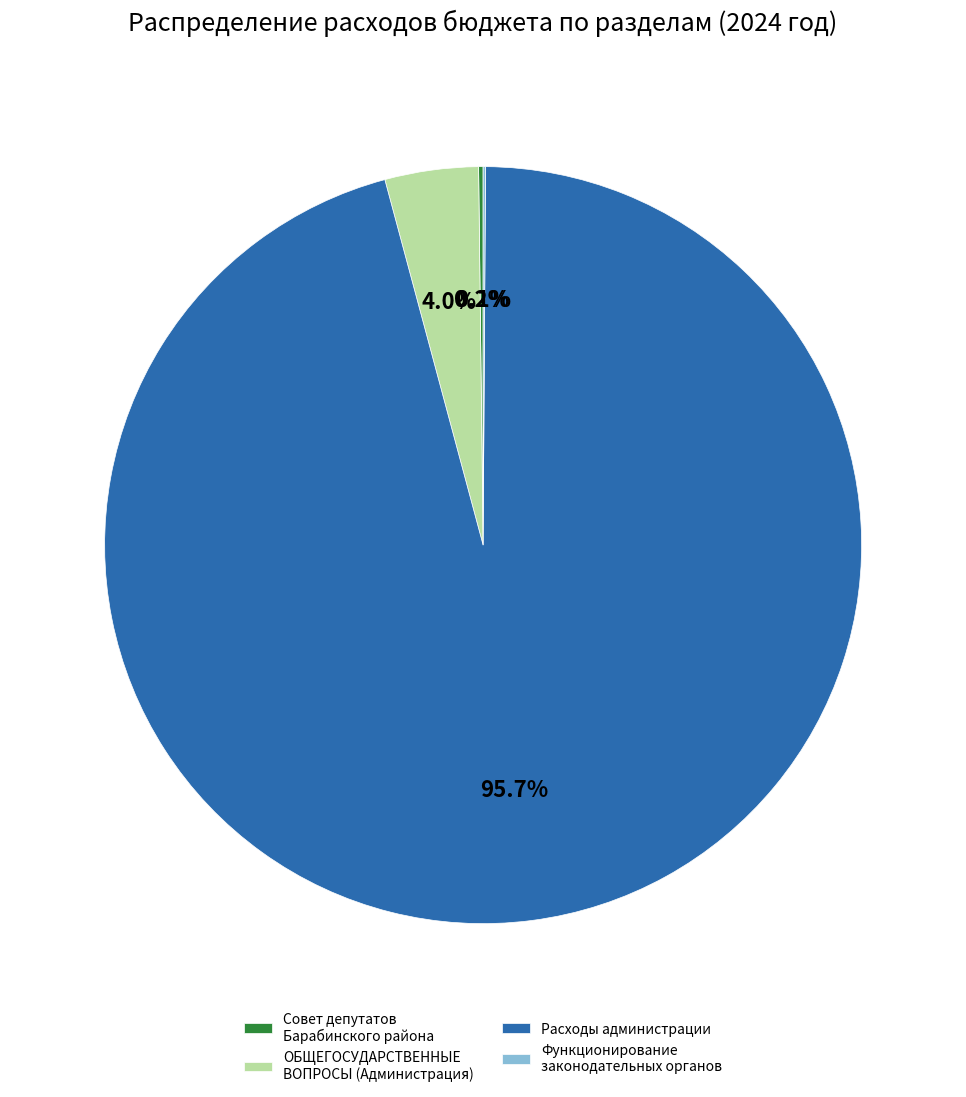

Does ОБЩЕГОСУДАРСТВЕННЫЕ ВОПРОСЫ (Администрация) represent more than half of the total?

No